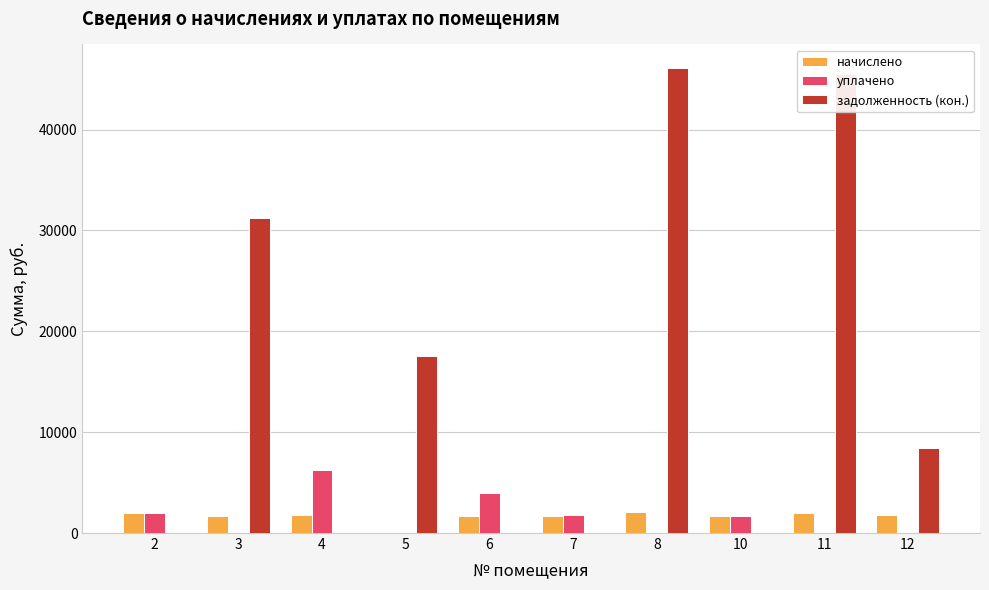

What is the highest value of the задолженность (кон.) series?

46131.7